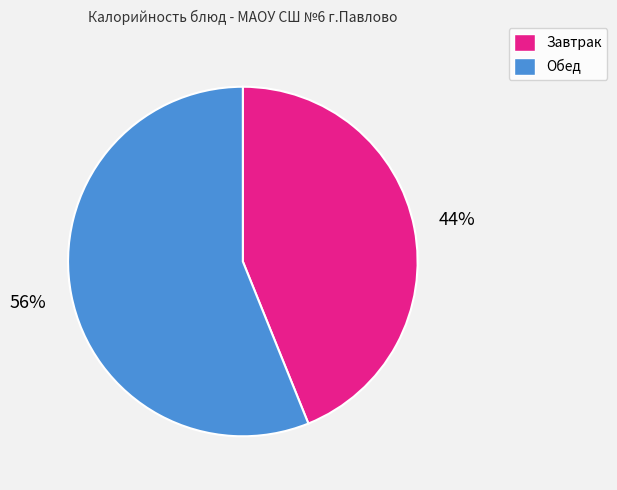

To the nearest percent, what is the average slice percentage?

50%